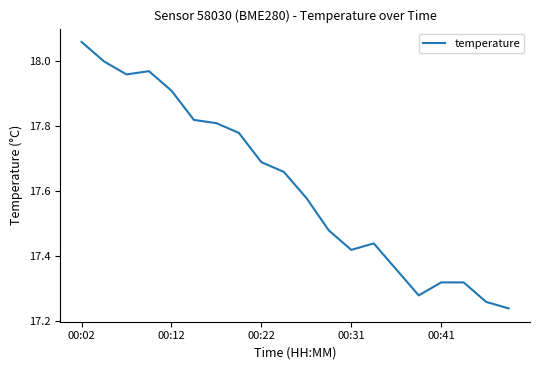

How many lines are shown in the chart?

1